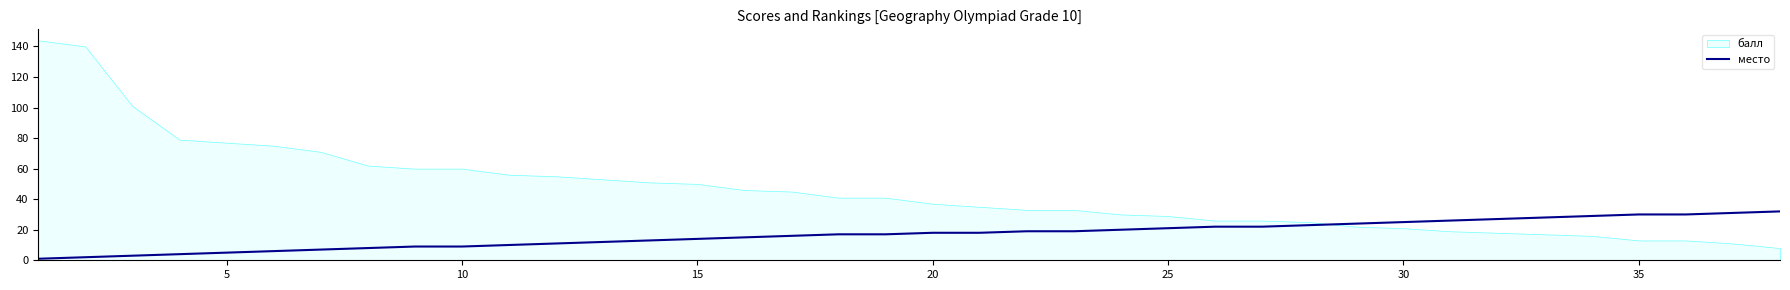

True or false: место has a value of 9 at 10.

True